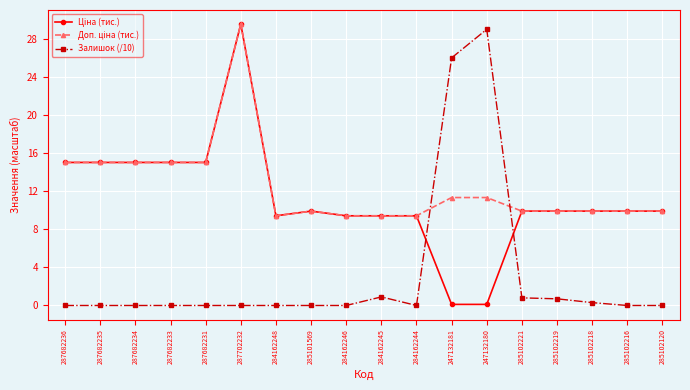

True or false: Залишок (/10) has a value of 0.0 at 285102120.

True